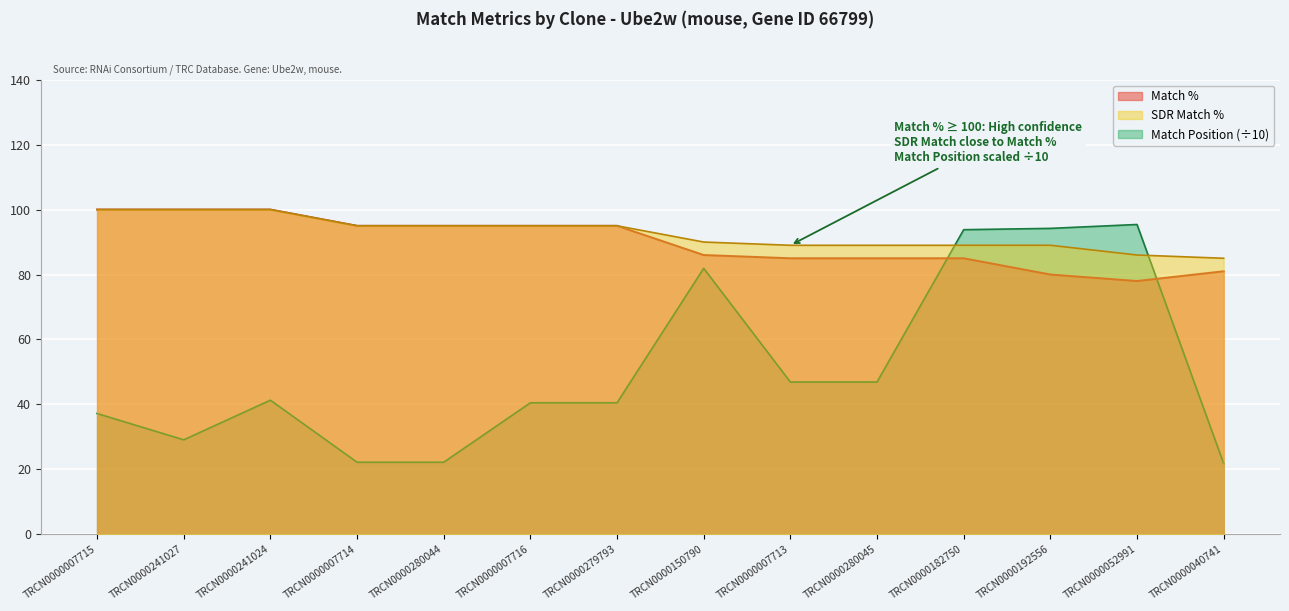

Which series has the largest total across all categories?

SDR Match %